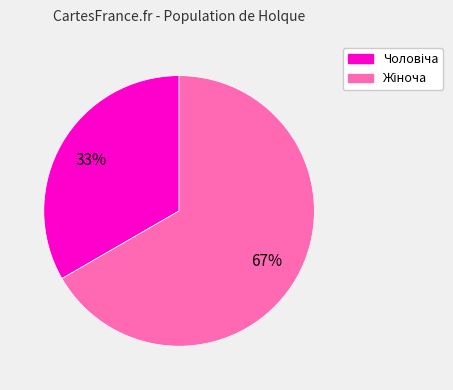

Does any single category account for the majority?

Yes